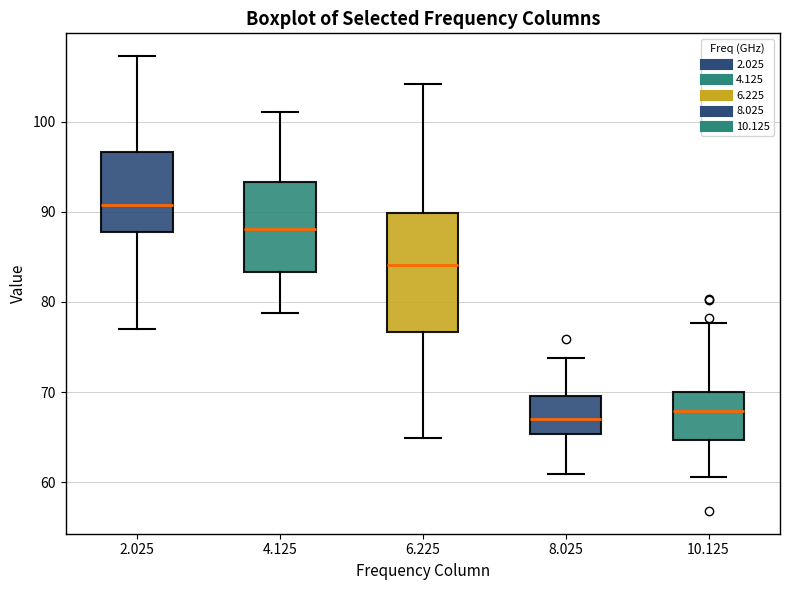

Which box's median line is the highest?

2.025